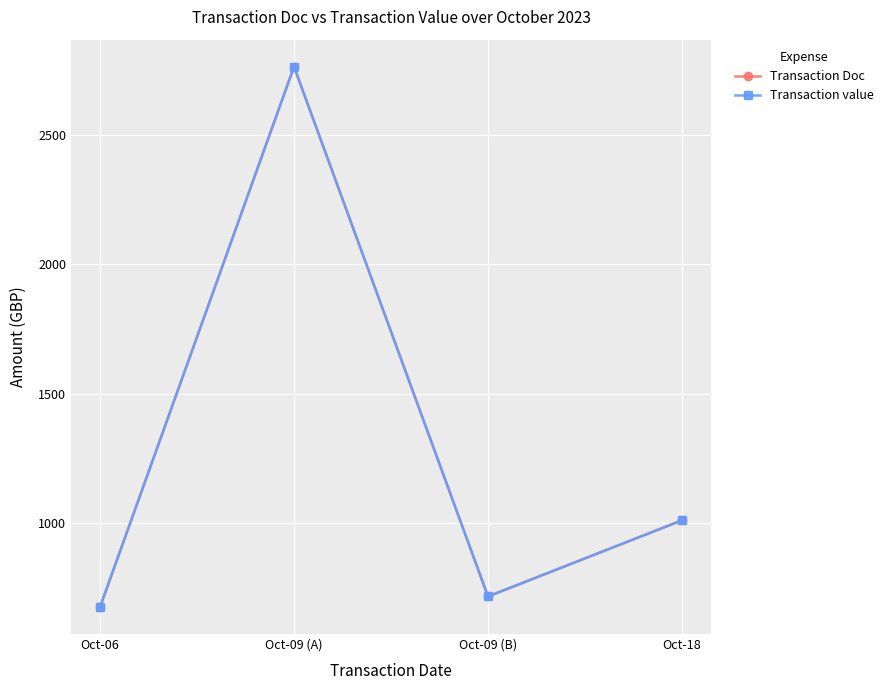

Reading left to right, transcribe all the data shown in this chart.

Transaction Doc: Oct-06=673.2	Oct-09 (A)=2765.9	Oct-09 (B)=714.0	Oct-18=1008.9
Transaction value: Oct-06=673.2	Oct-09 (A)=2765.9	Oct-09 (B)=714.0	Oct-18=1008.9